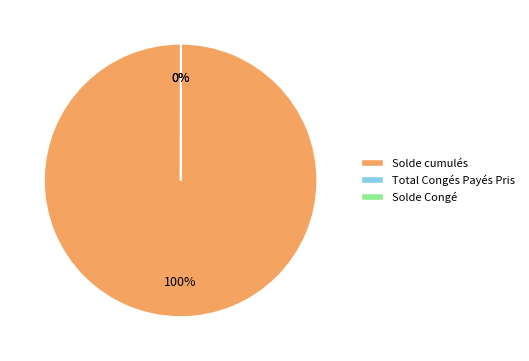

Does any single category account for the majority?

Yes